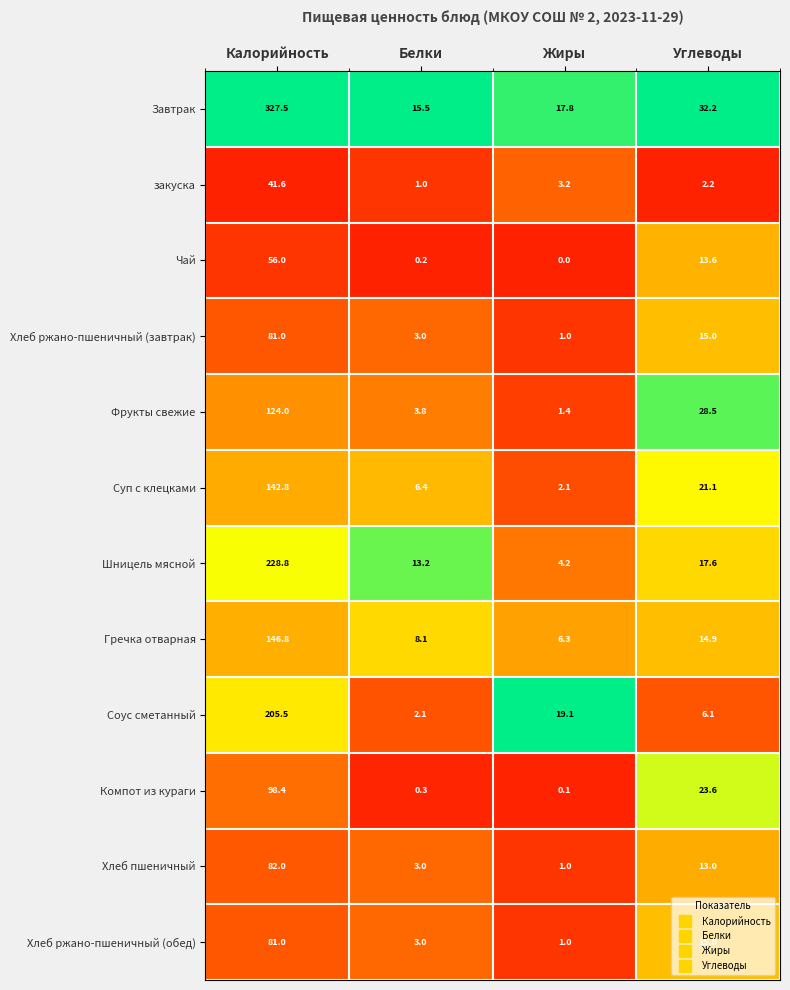

What is the difference between the second highest and minimum values in the Хлеб ржано-пшеничный (завтрак) series?

14.0